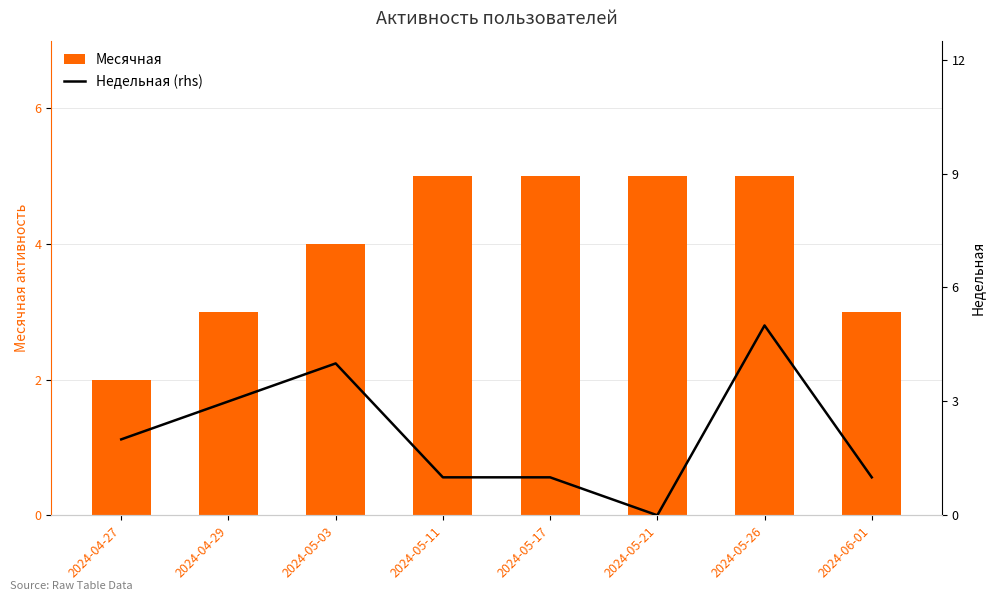

Rank the series at 2024-05-17 from highest to lowest value.

Месячная, Недельная (rhs)